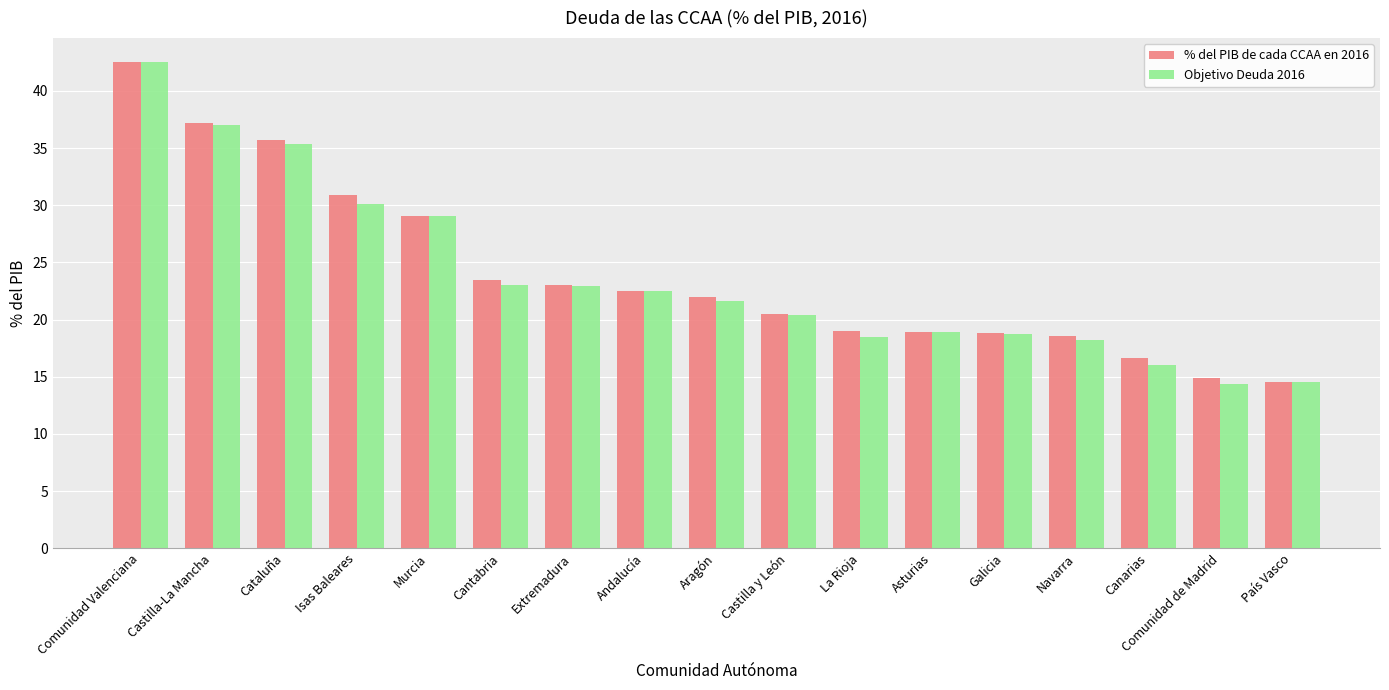

True or false: % del PIB de cada CCAA en 2016 has a value of 19.0 at La Rioja.

True